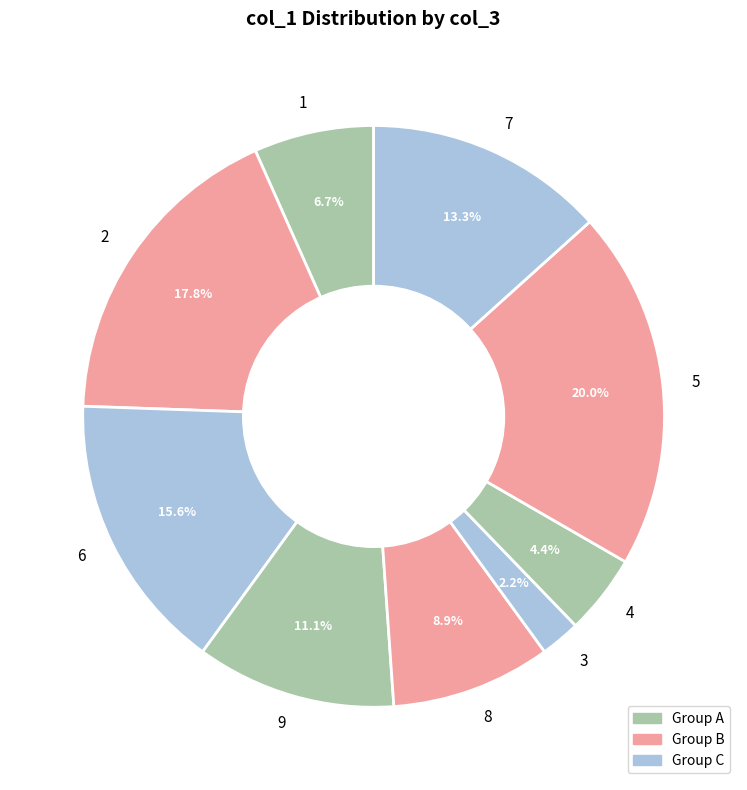

Which slice is the largest?

5